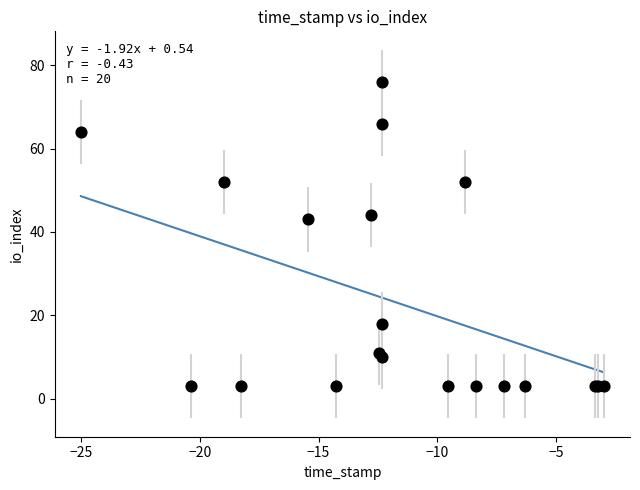

What Y value in the scatter plot is closest to 39?

43